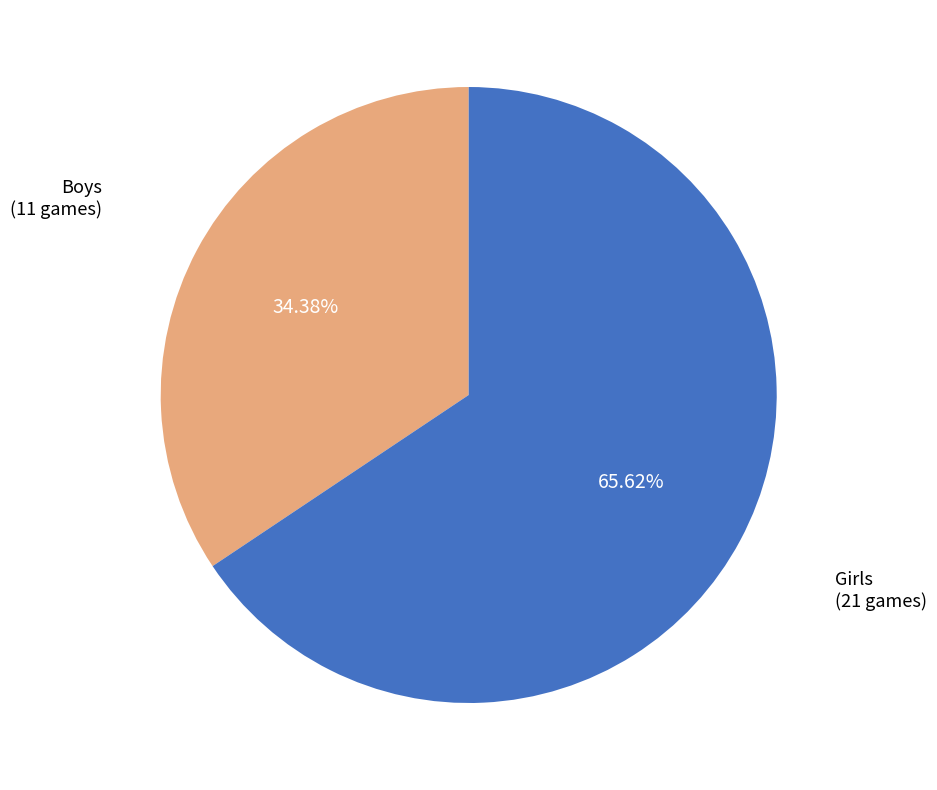

Count the number of slices in the pie.

2